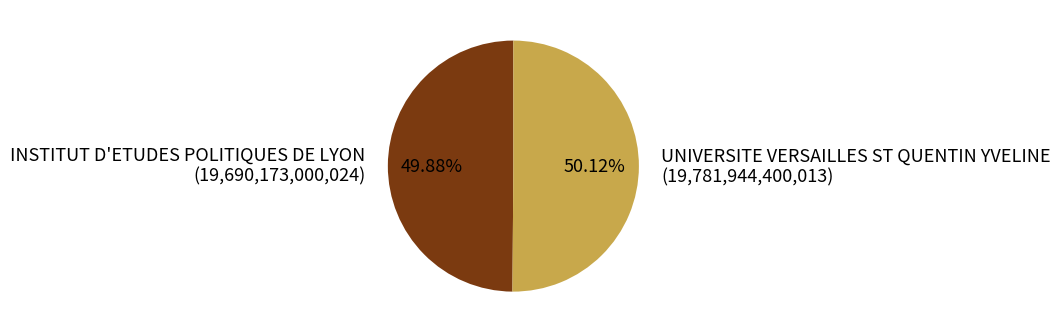

To the nearest percent, what portion does UNIVERSITE VERSAILLES ST QUENTIN YVELINE represent?

50%